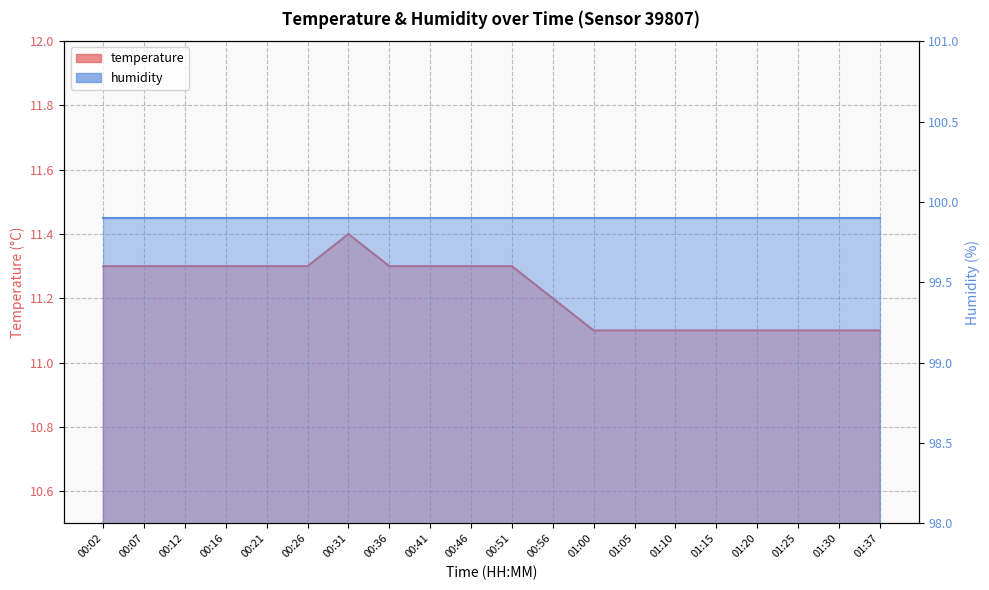

Which category has the highest value across all series?

00:31